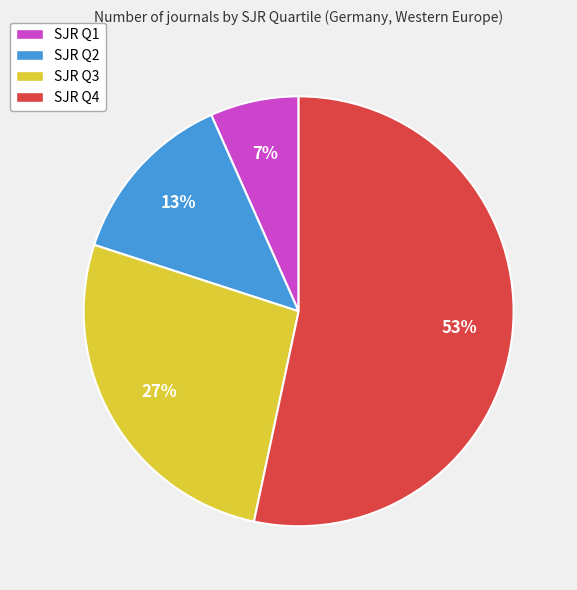

Is there a majority slice in this chart?

Yes